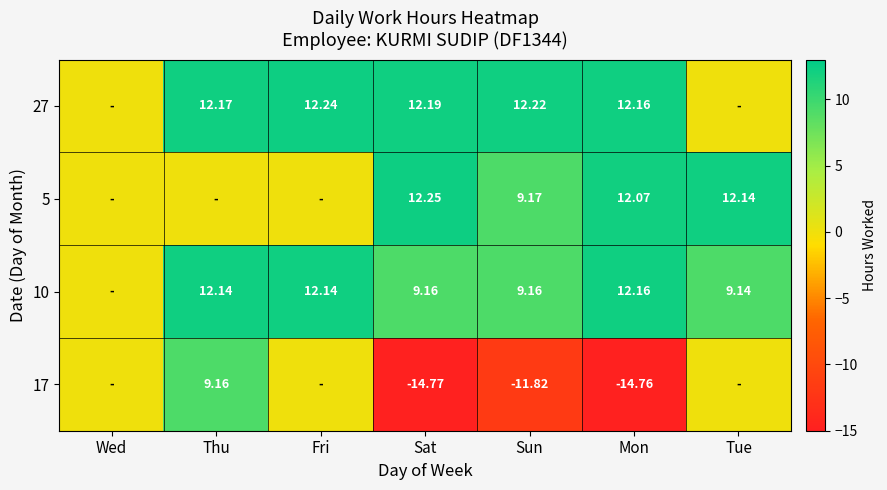

At how many categories does at least one series exceed 6?

6